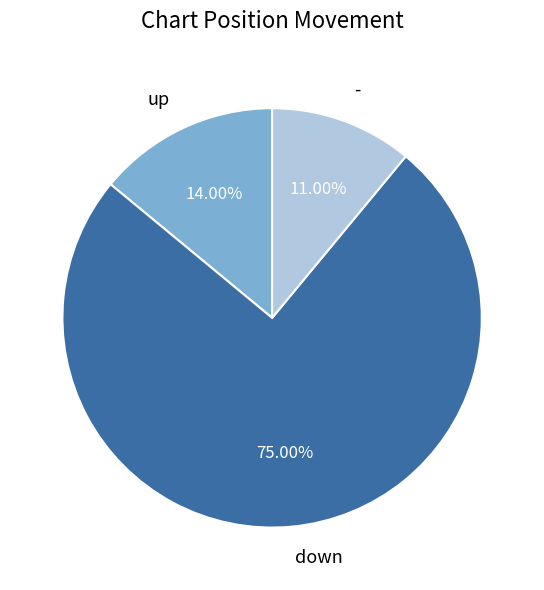

Which slice represents more than half of the pie?

down